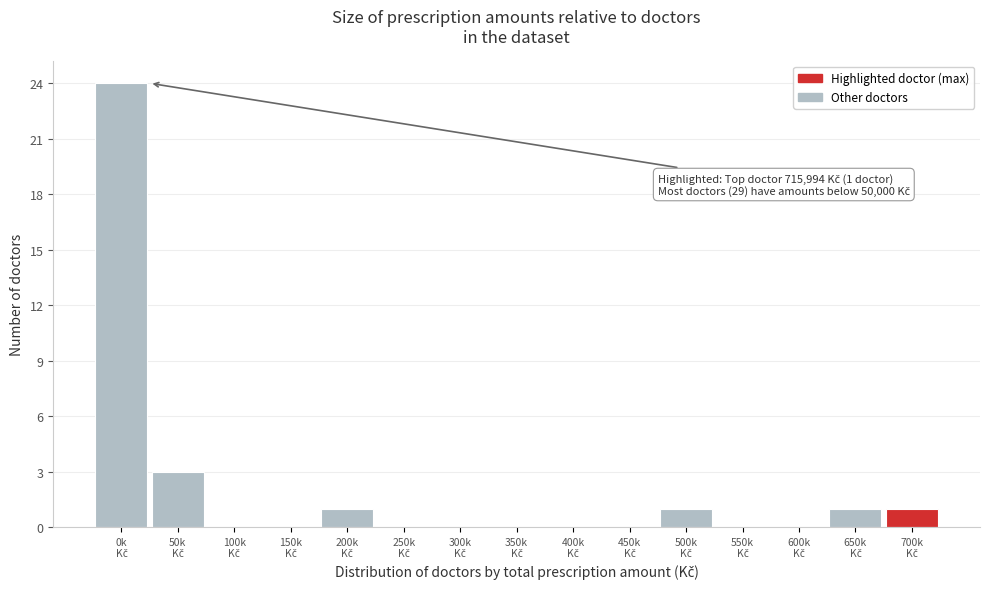

What is the sum of all values?

31